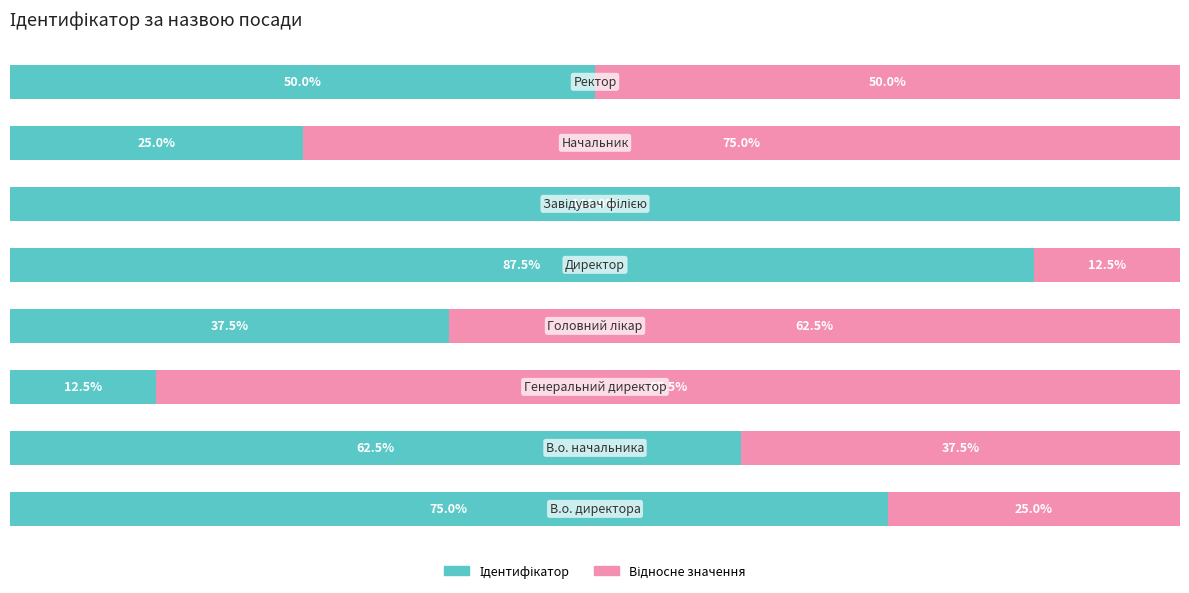

Where does the Відносне значення series first go above 50?

2